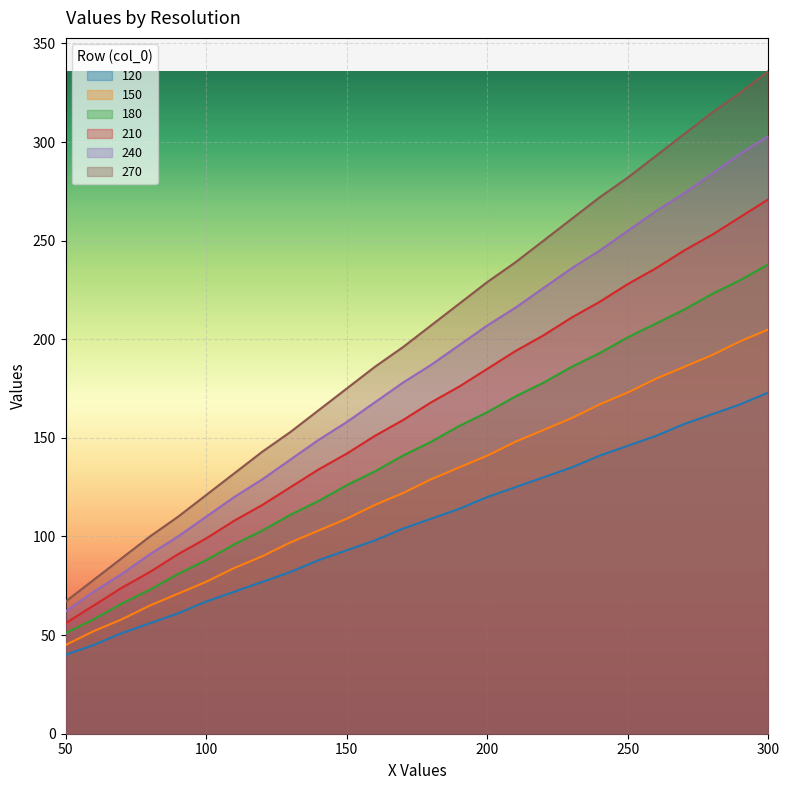

What is the difference between the 240 values at 180 and 100?

77